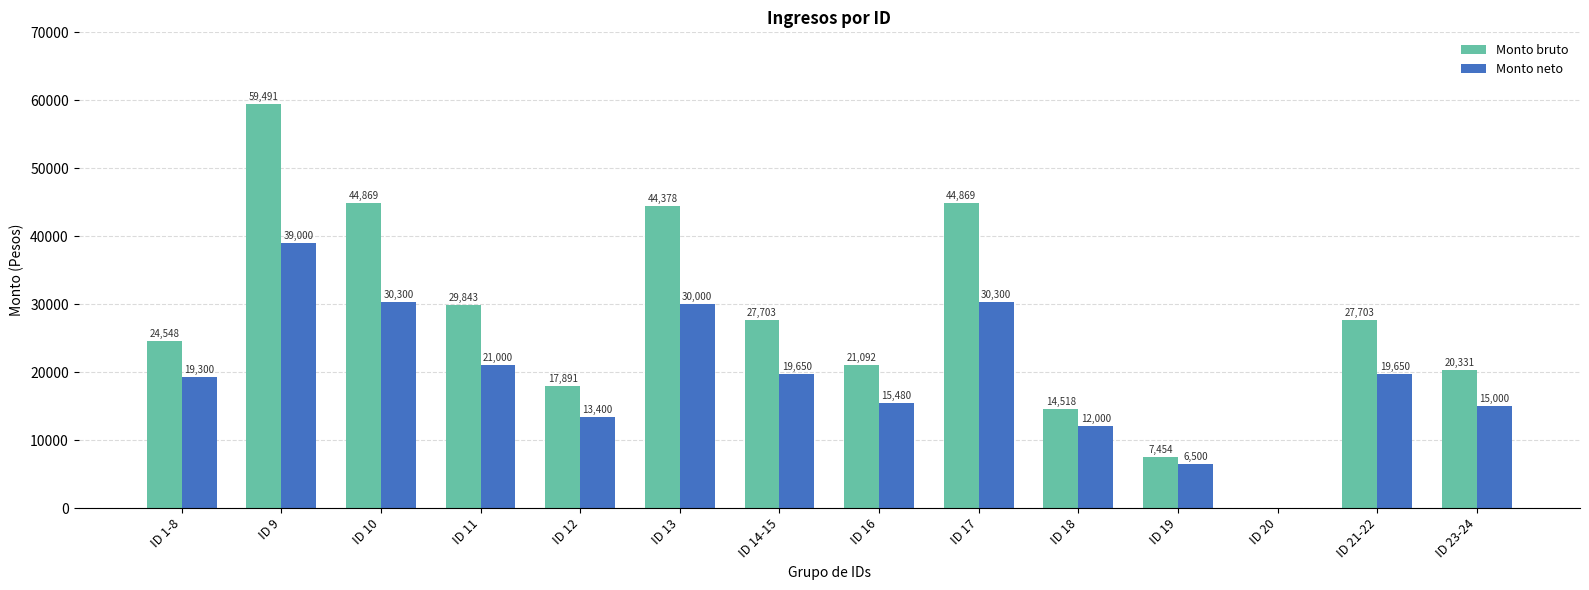

What is the maximum value shown in the chart?

59491.5